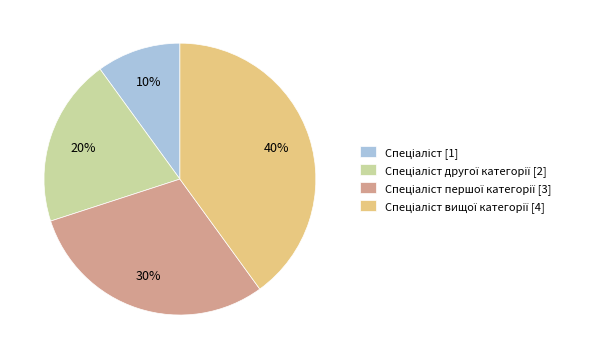

Is there any slice that represents more than half of the pie?

No